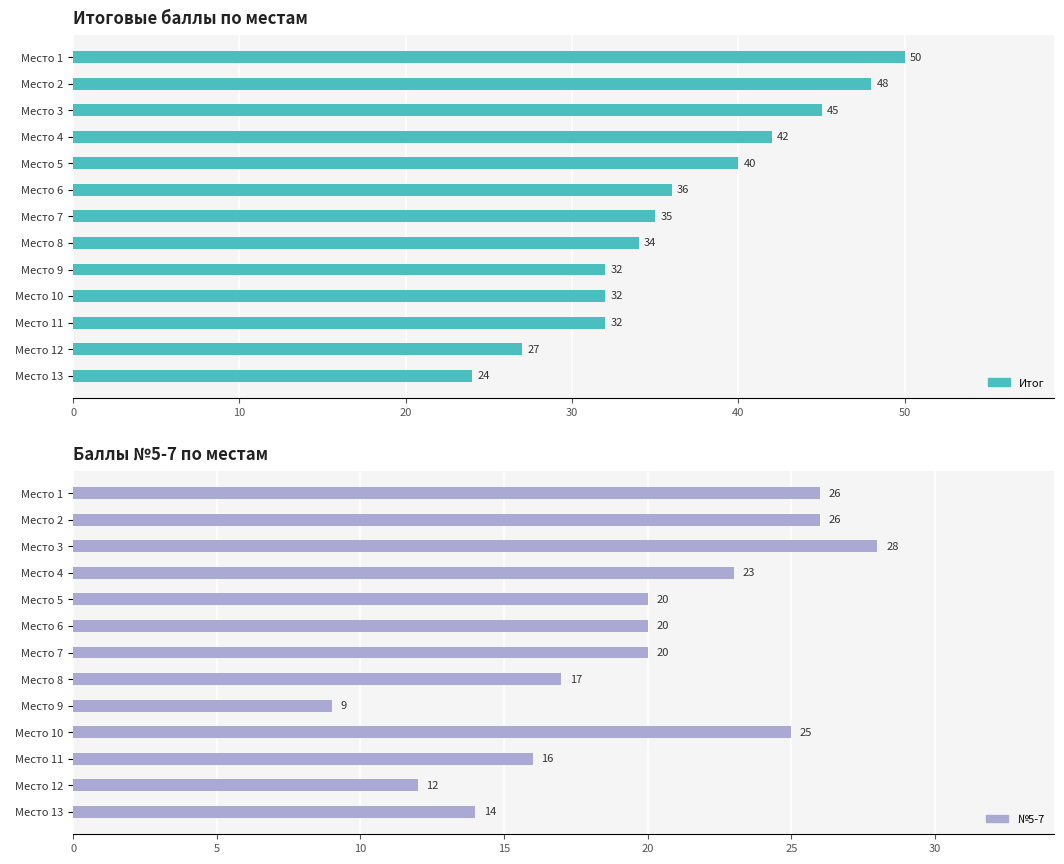

Which series has the largest range (max minus min)?

Итог